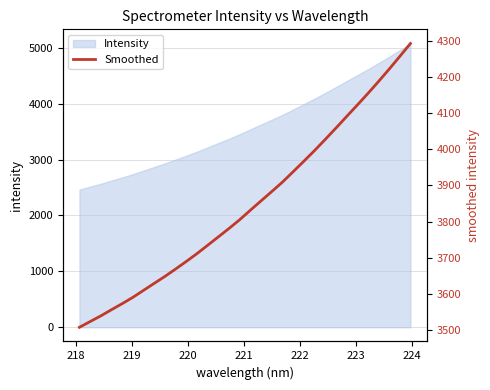

Count the number of values greater than 3831.

16